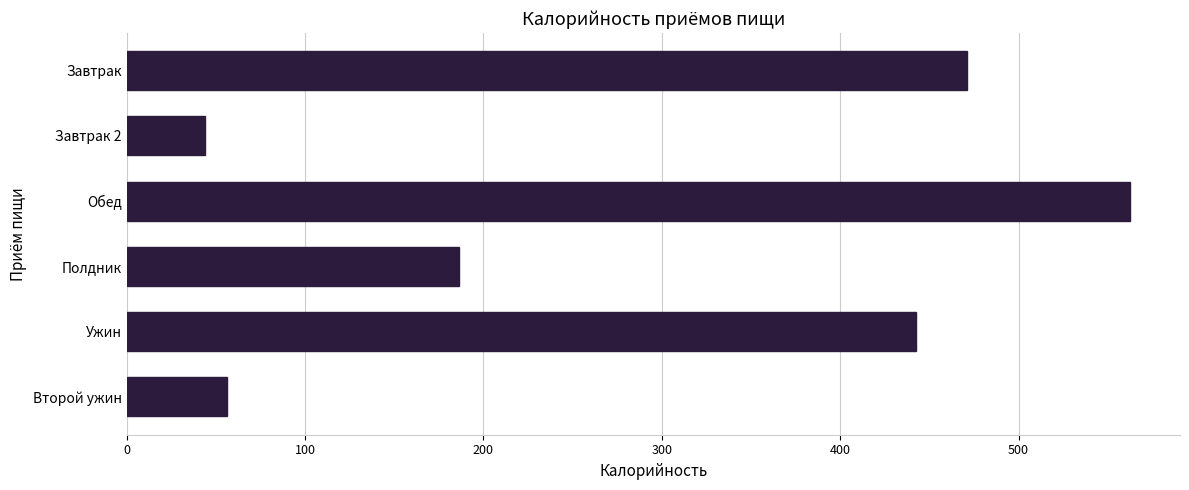

Are the bars horizontal?

Yes